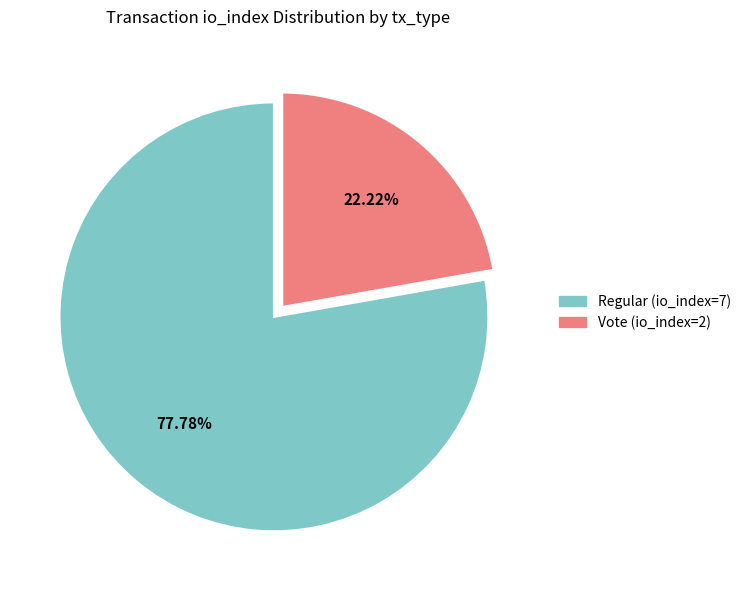

Does Vote (io_index=2) represent more than half of the total?

No